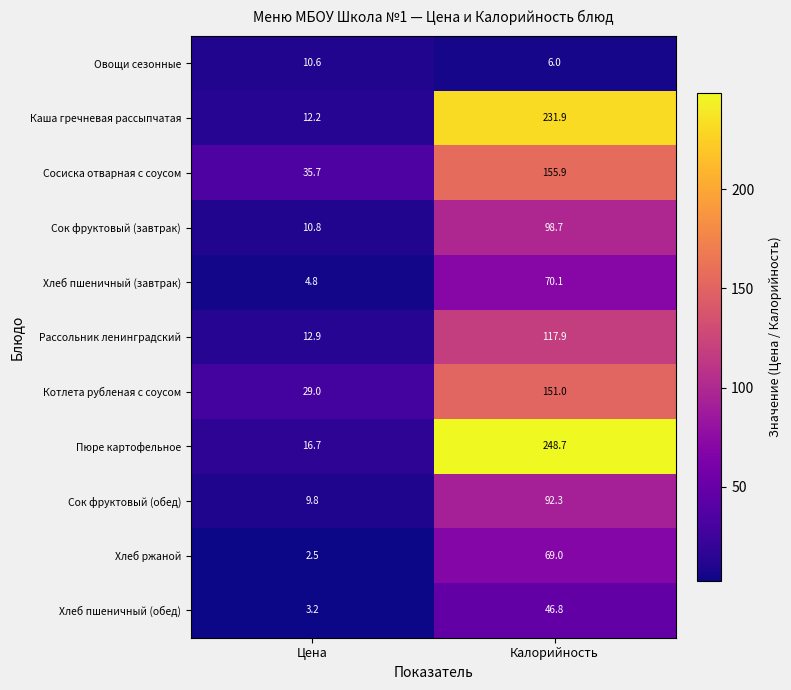

At which category is the sum across all series the highest?

Калорийность